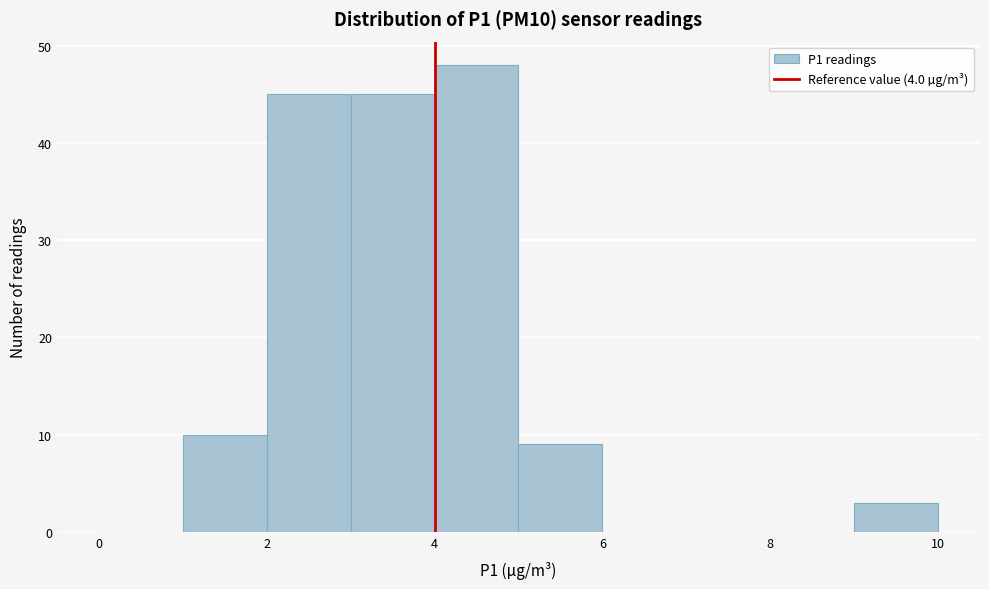

Reading left to right, list every bar in this chart as the range it spans on the x-axis followed by its height. The values are not printed on the chart, so give them approximately, as read against the axis.

0 to 1: 0
1 to 2: 10
2 to 3: 45
3 to 4: 45
4 to 5: 48
5 to 6: 9
6 to 7: 0
7 to 8: 0
8 to 9: 0
9 to 10: 3